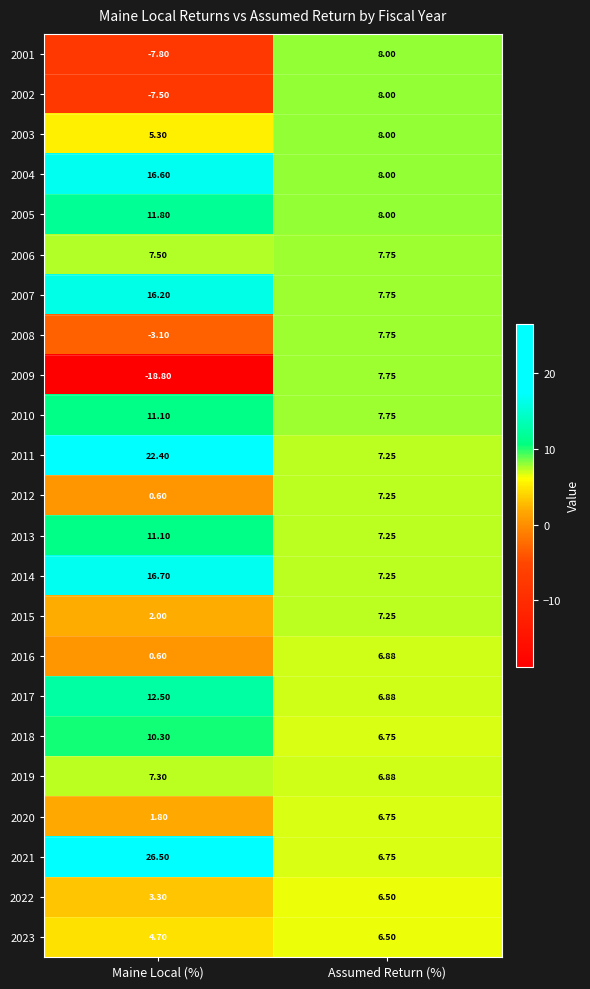

What is the smallest value displayed?

-18.8